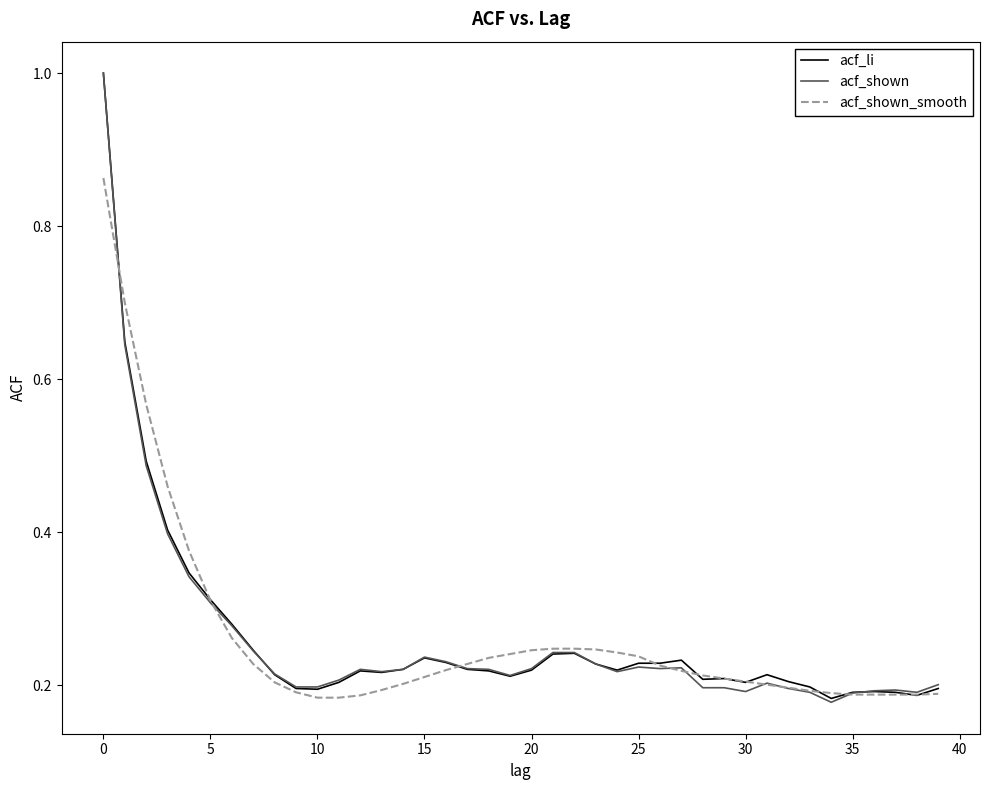

What is the maximum value for acf_shown_smooth?

0.9